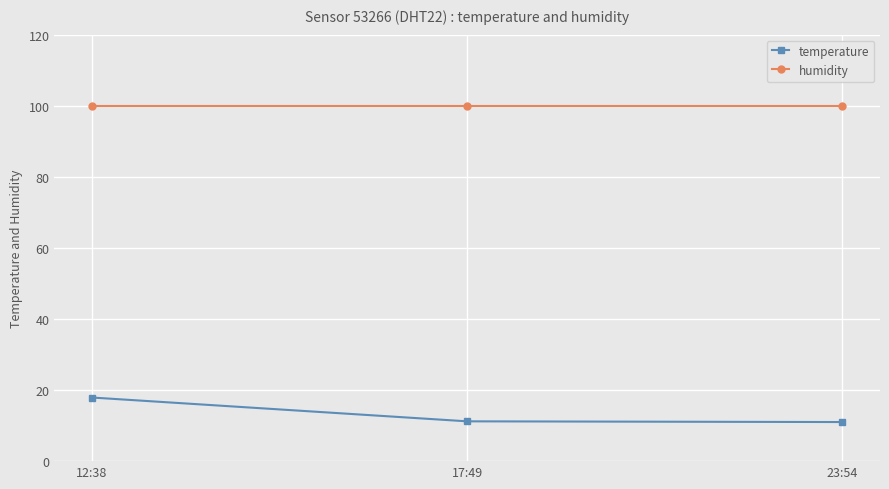

How many values in the temperature series exceed 11?

2